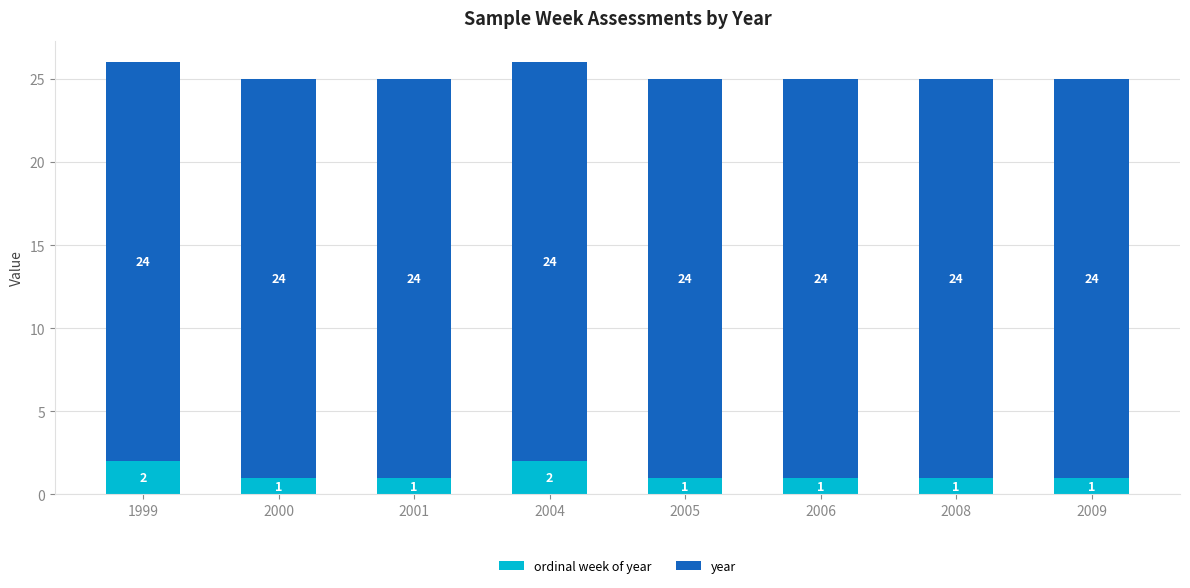

What is the total value across all series at 2008?

25